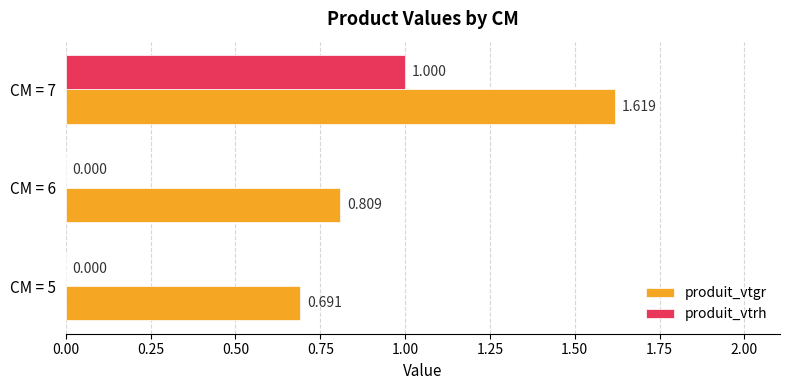

Is the value of produit_vtrh at CM = 5 greater than the value of produit_vtgr at CM = 5?

No